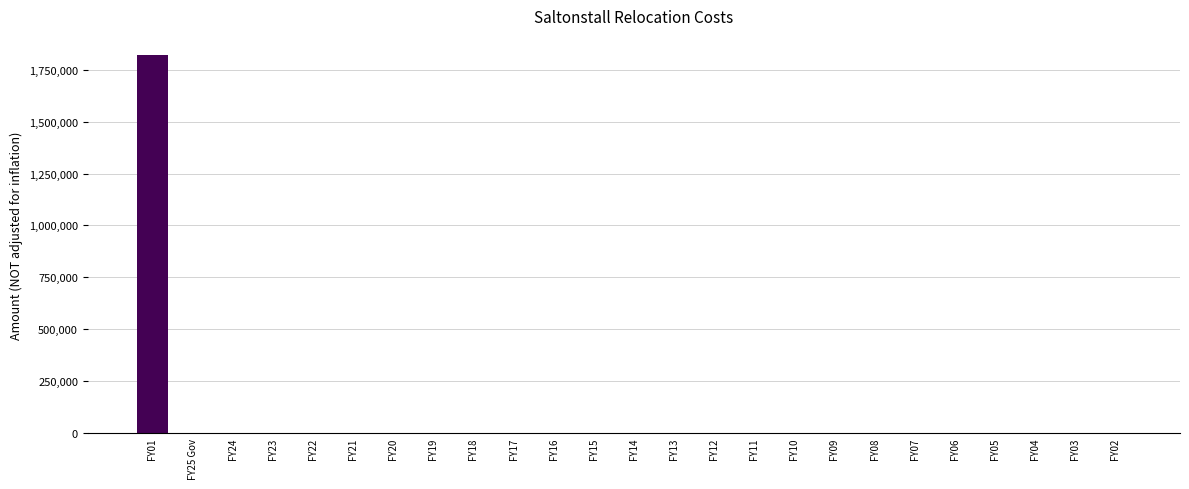

What is the sum of all values?

1821864